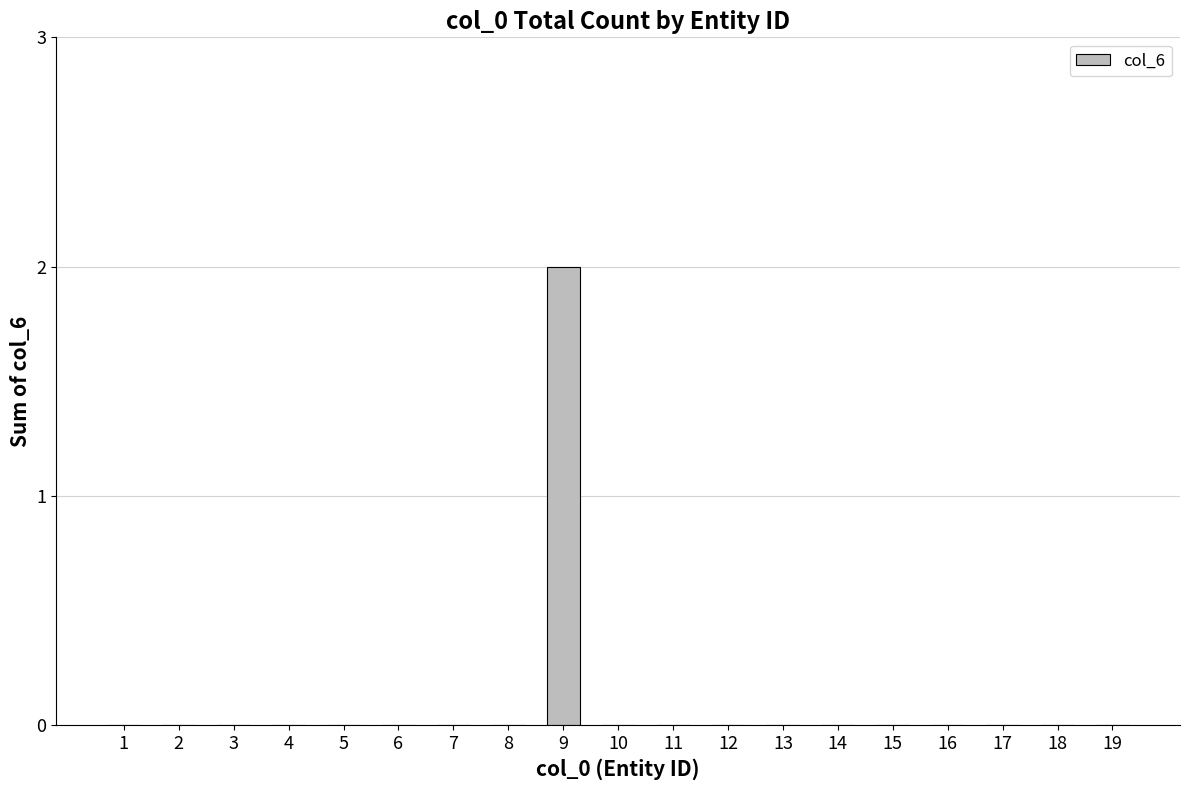

Is it true that the value at 16 is 0?

True